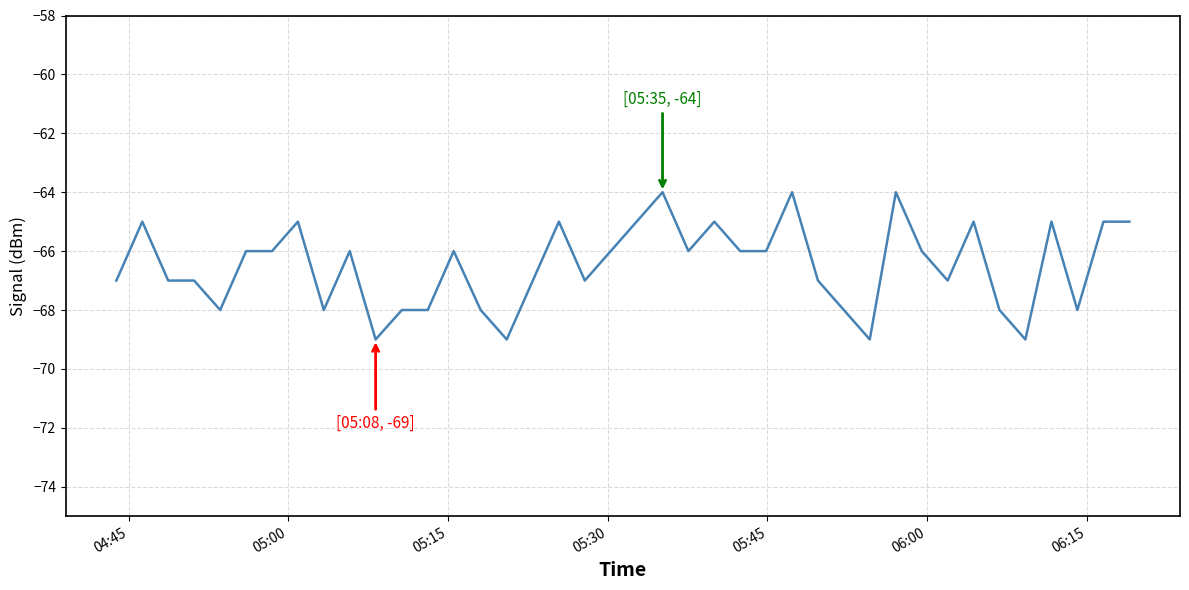

What is the minimum value shown in the chart?

-69